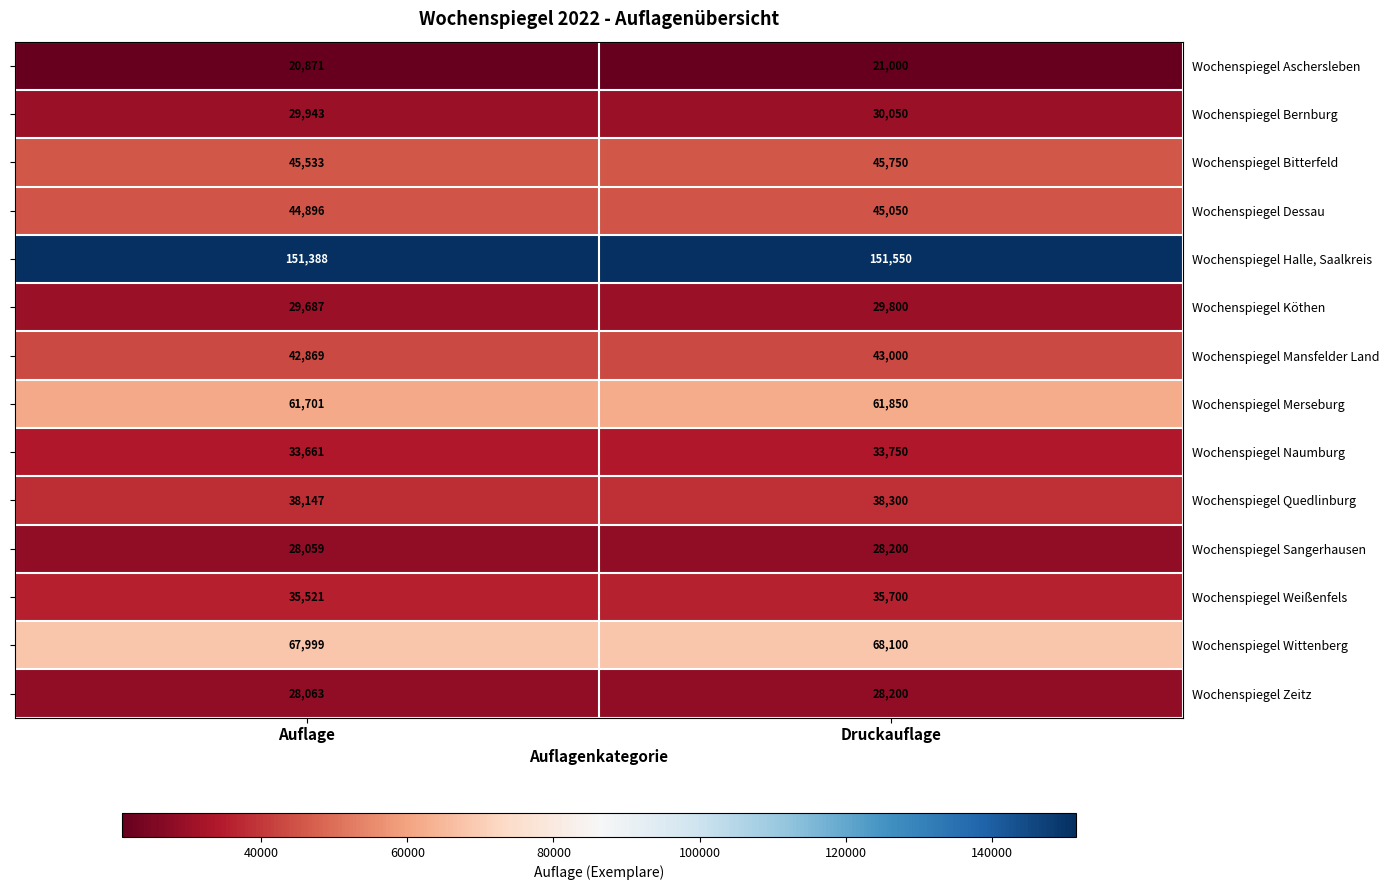

What is the sum of the Wochenspiegel Wittenberg values at Druckauflage and Auflage?

136099